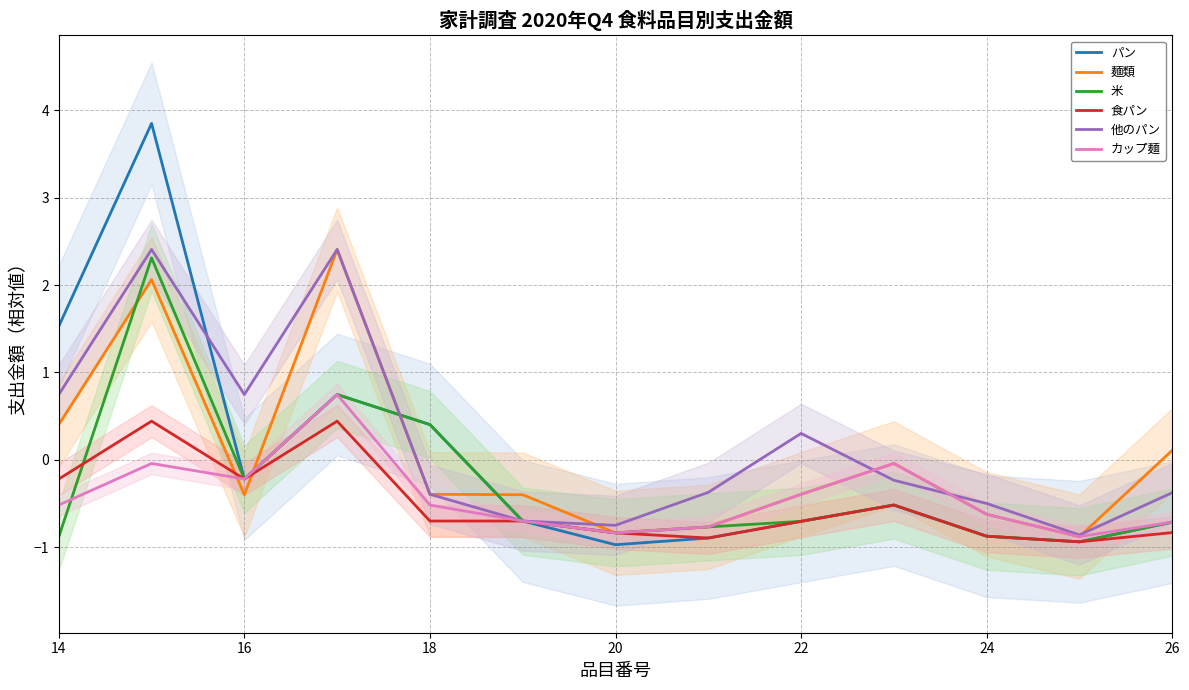

What is the lowest value of the カップ麺 series?

-0.9